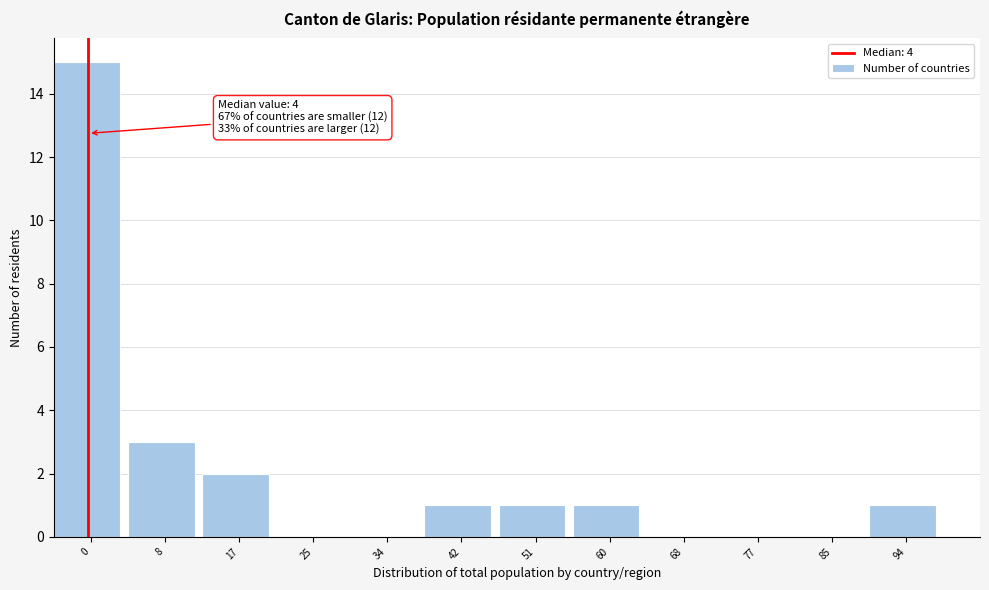

Reading left to right, list all the values displayed in this chart.

0=15	8=3	17=2	25=0	34=0	42=1	51=1	60=1	68=0	77=0	85=0	94=1